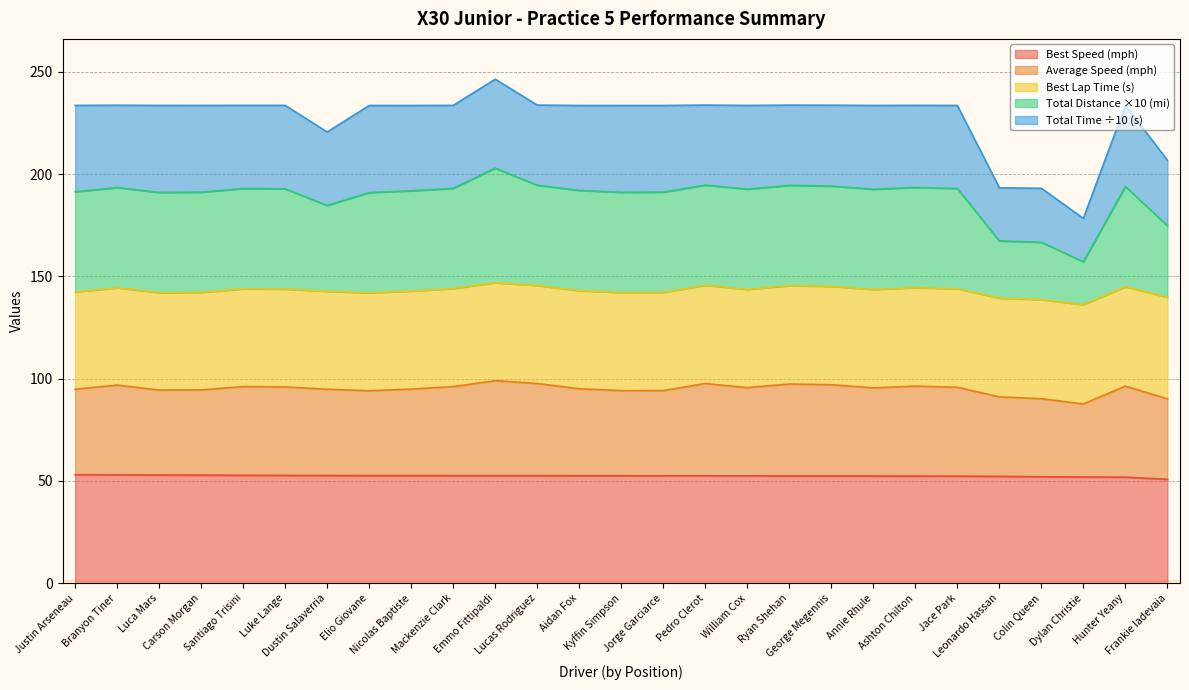

At how many categories does at least one series exceed 59?

27